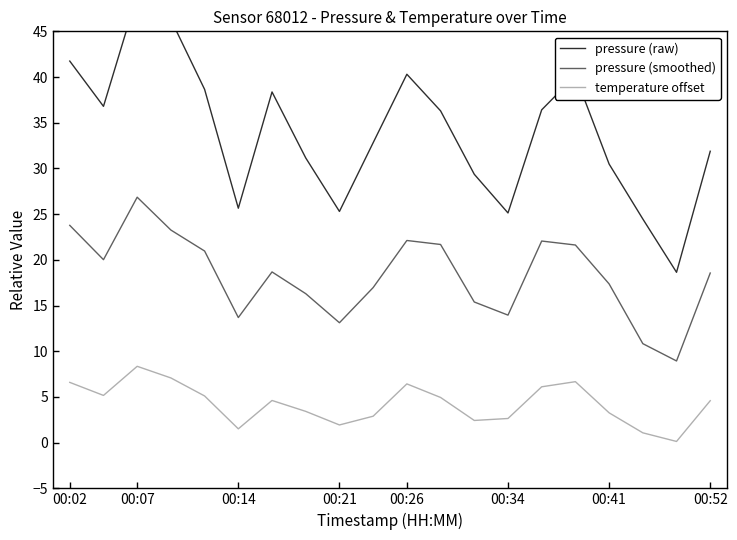

Where does the temperature offset series first go above 4?

00:02